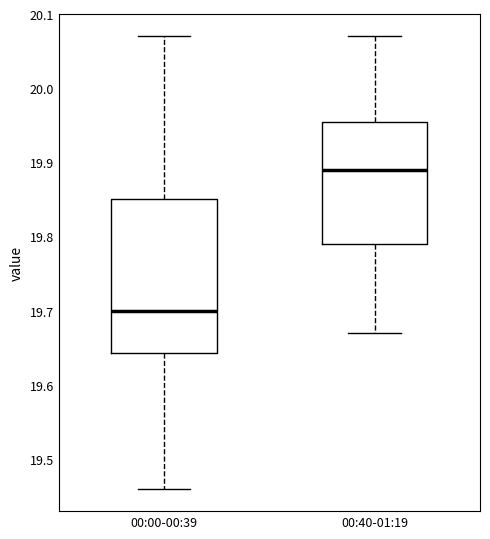

Reading left to right, read every box against the y-axis: the position of its median line, the range the box covers, and the ends of its whiskers. The values are not printed on the chart, so give them approximately, as read against the axis.

00:00-00:39: median 19.70, box 19.64 to 19.85, whiskers 19.46 to 20.07
00:40-01:19: median 19.89, box 19.79 to 19.96, whiskers 19.67 to 20.07